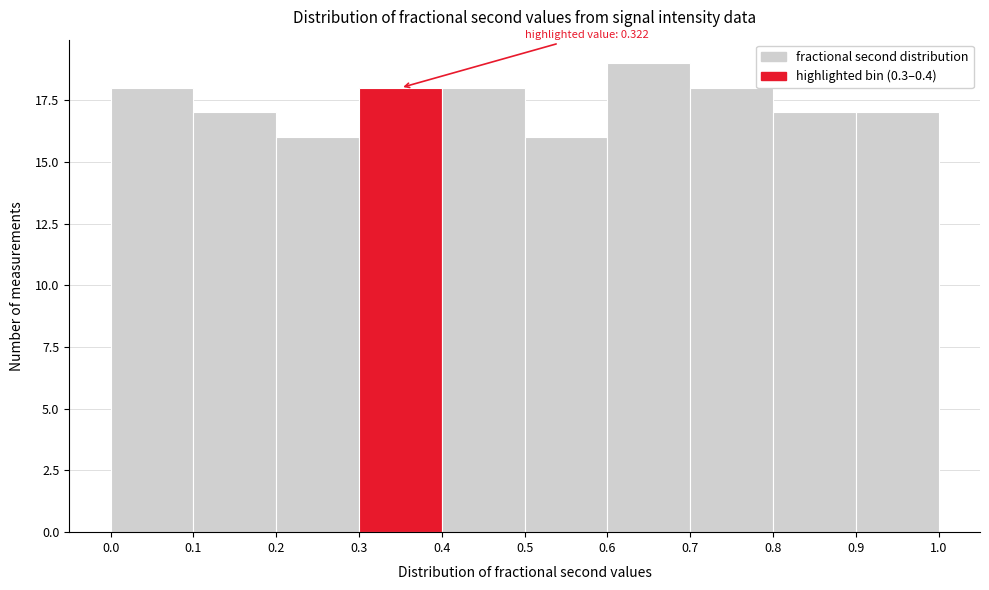

Over which range of the x-axis is the bar tallest?

0.6 to 0.7